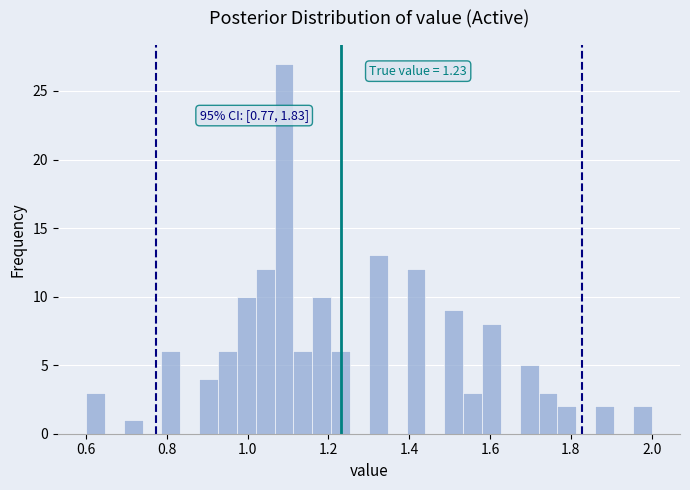

Around what value on the x-axis is the tallest bar? Give the approximate position of its centre, as read against the axis.

1.10